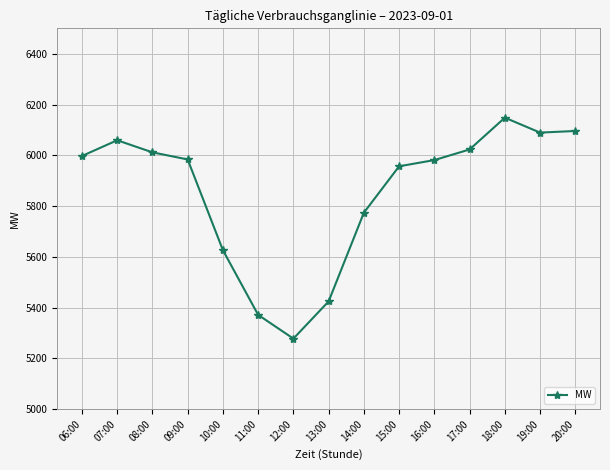

What is the label of the 13th point from the right?

08:00